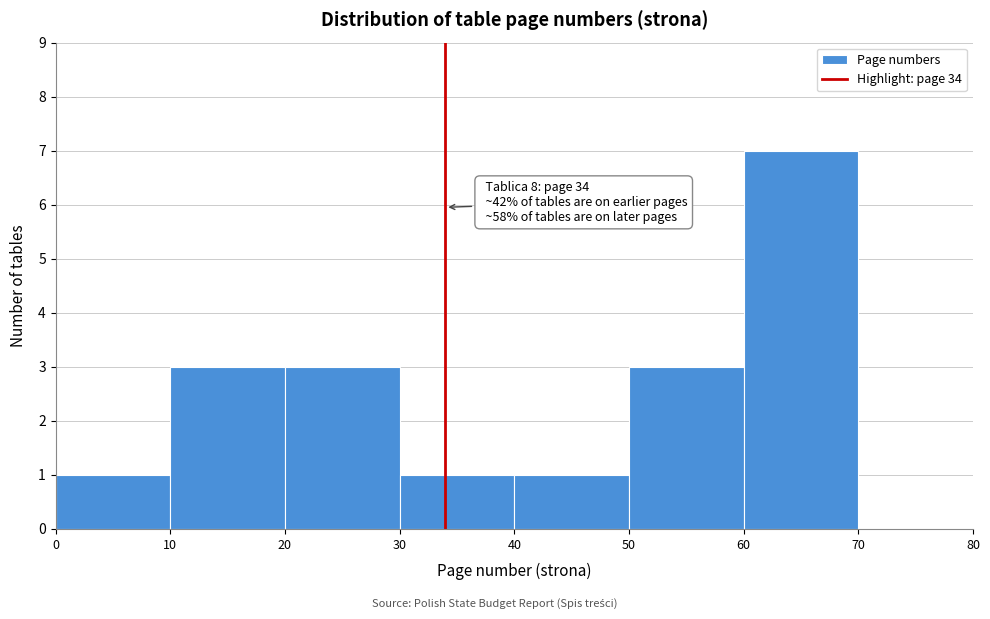

Which range on the x-axis has the tallest bar?

60 to 70